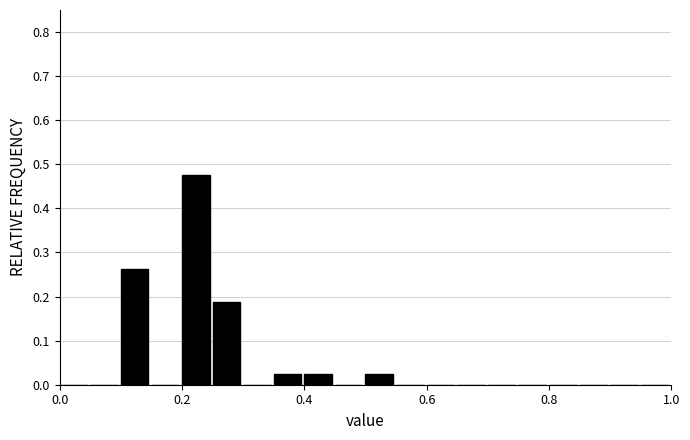

Around what value on the x-axis is the tallest bar? Give the approximate position of its centre, as read against the axis.

0.22